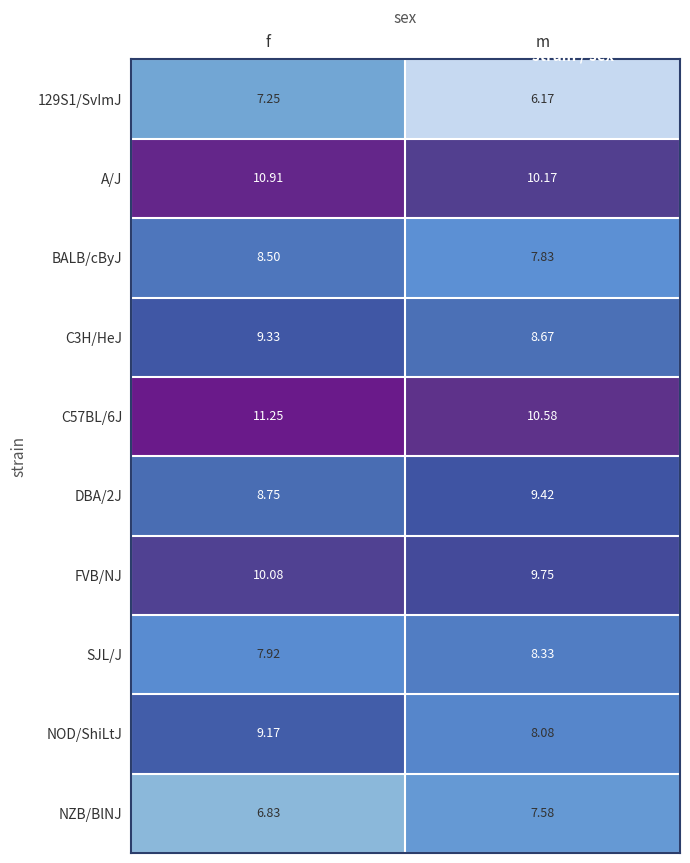

Which label corresponds to the smallest value in the chart?

m